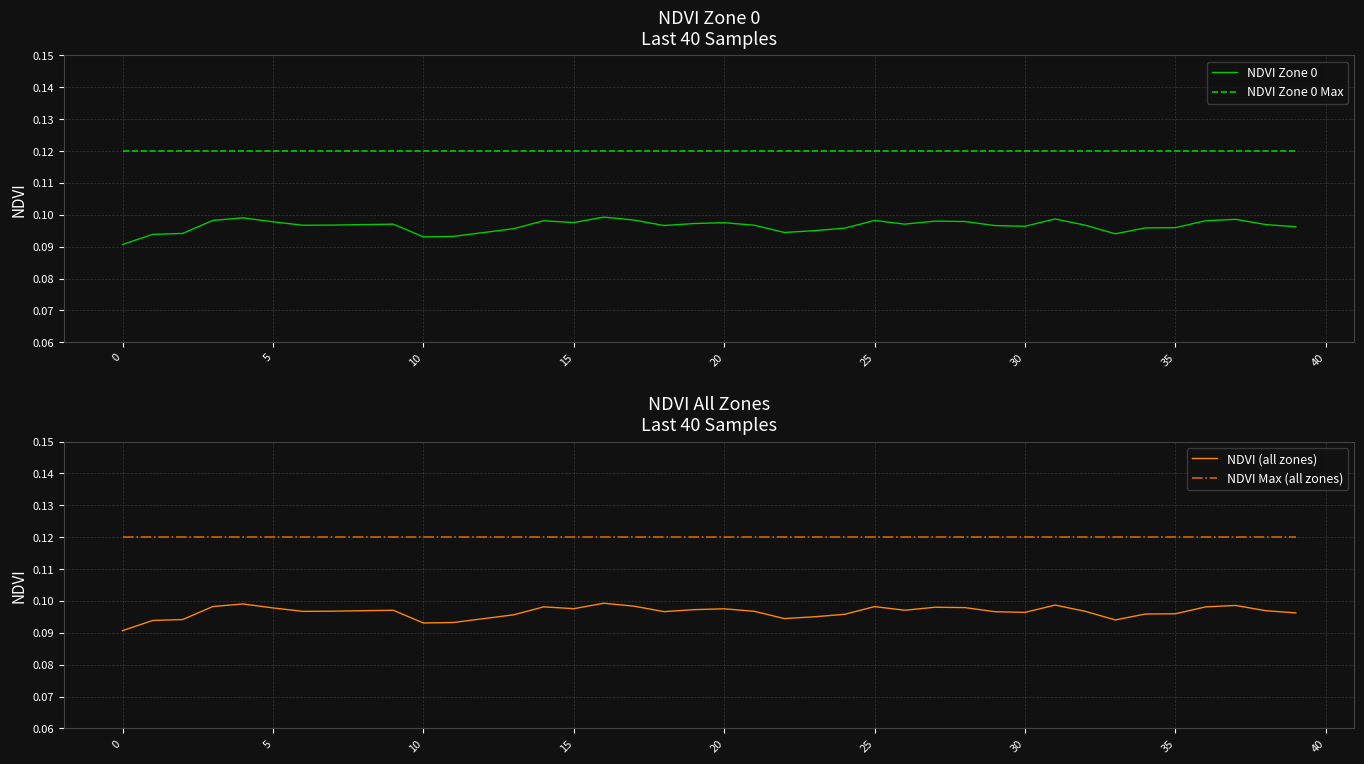

Is the value of NDVI Zone 0 Max at 12 greater than the value of NDVI Zone 0 at 36?

Yes